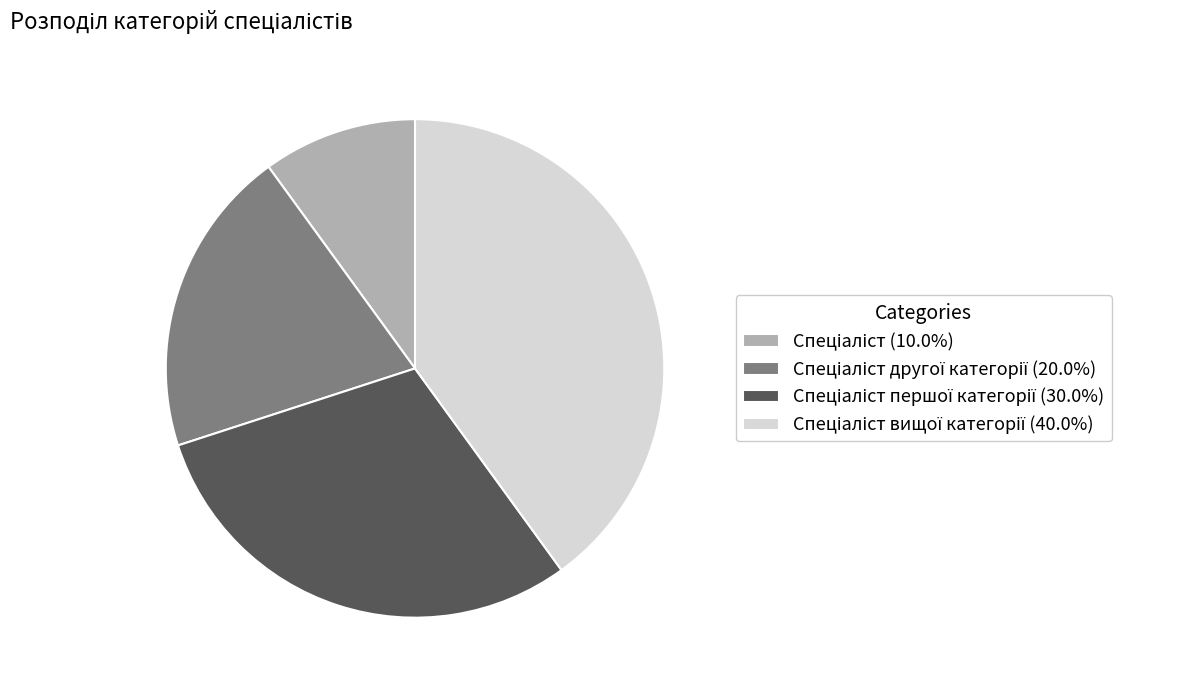

Does any single category account for the majority?

No